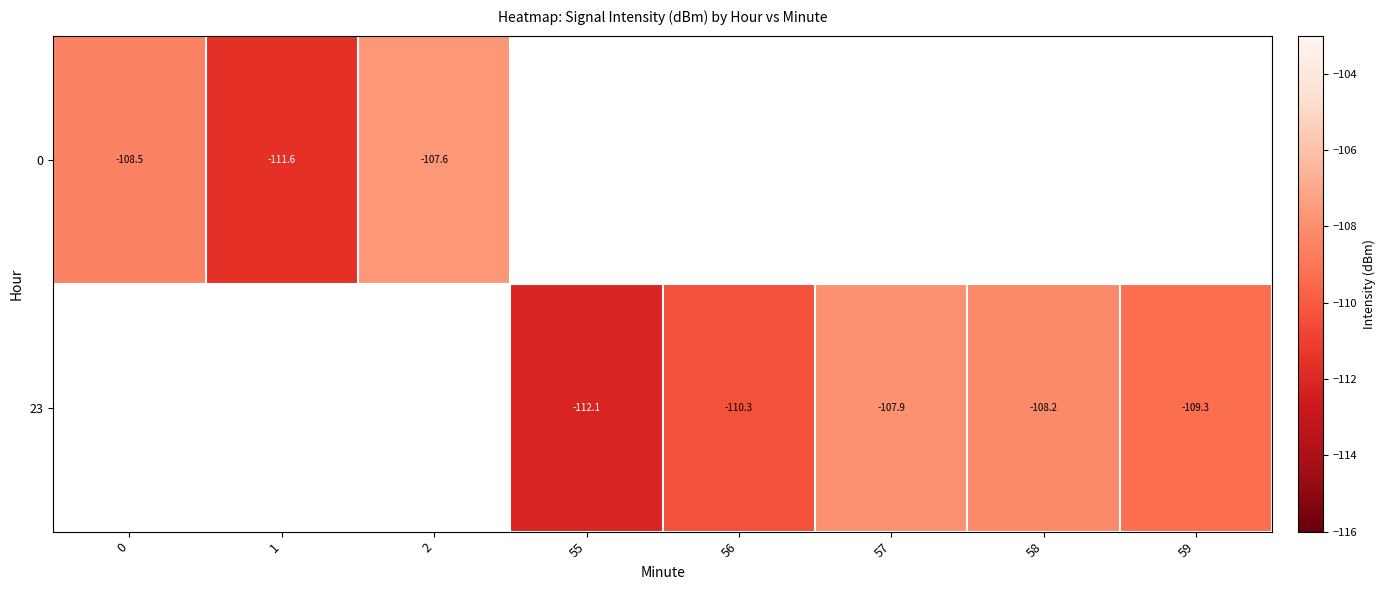

Is the value of 23 at 59 greater than the value of 0 at 1?

Yes